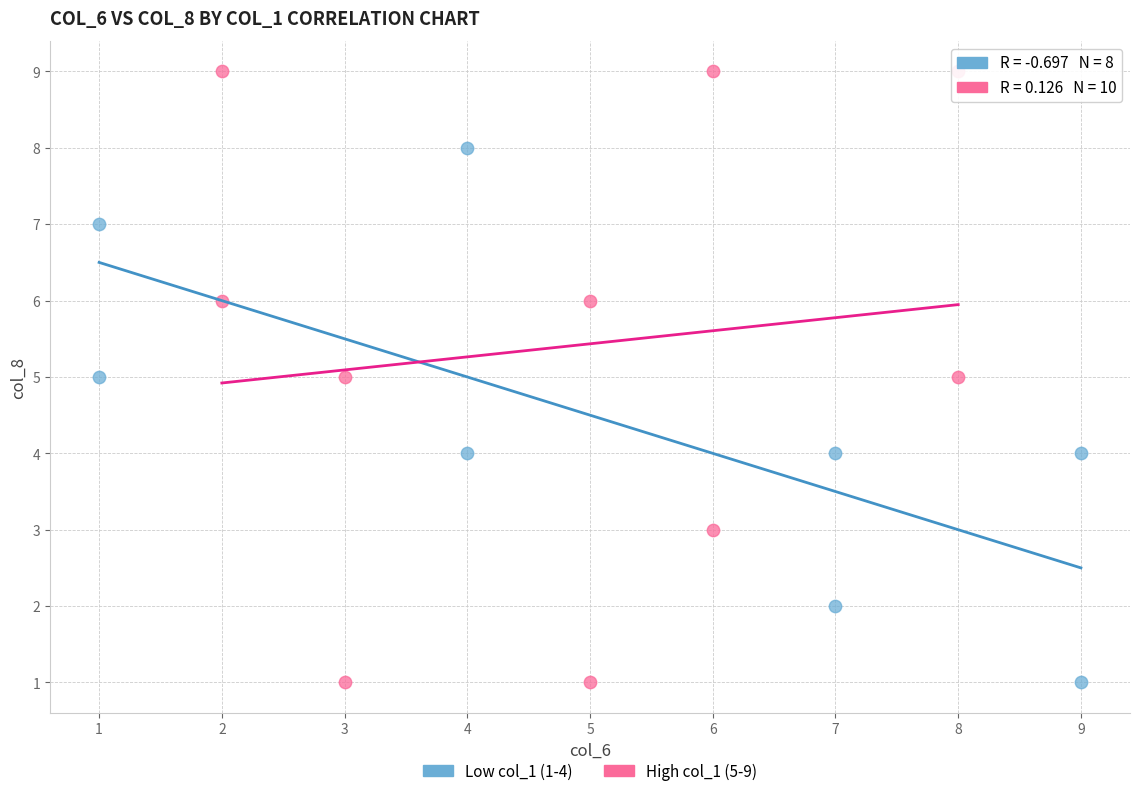

Which series has the widest spread of Y values?

High col_1 (5-9)